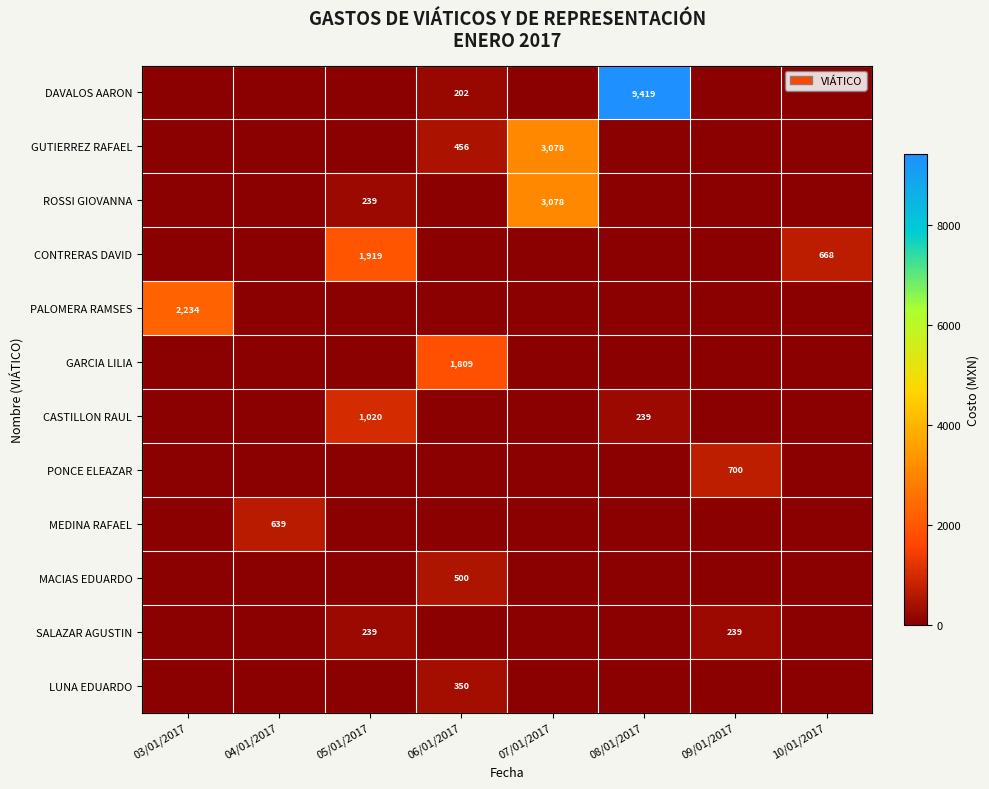

True or false: CASTILLON RAUL has a value of 1539 at 05/01/2017.

False